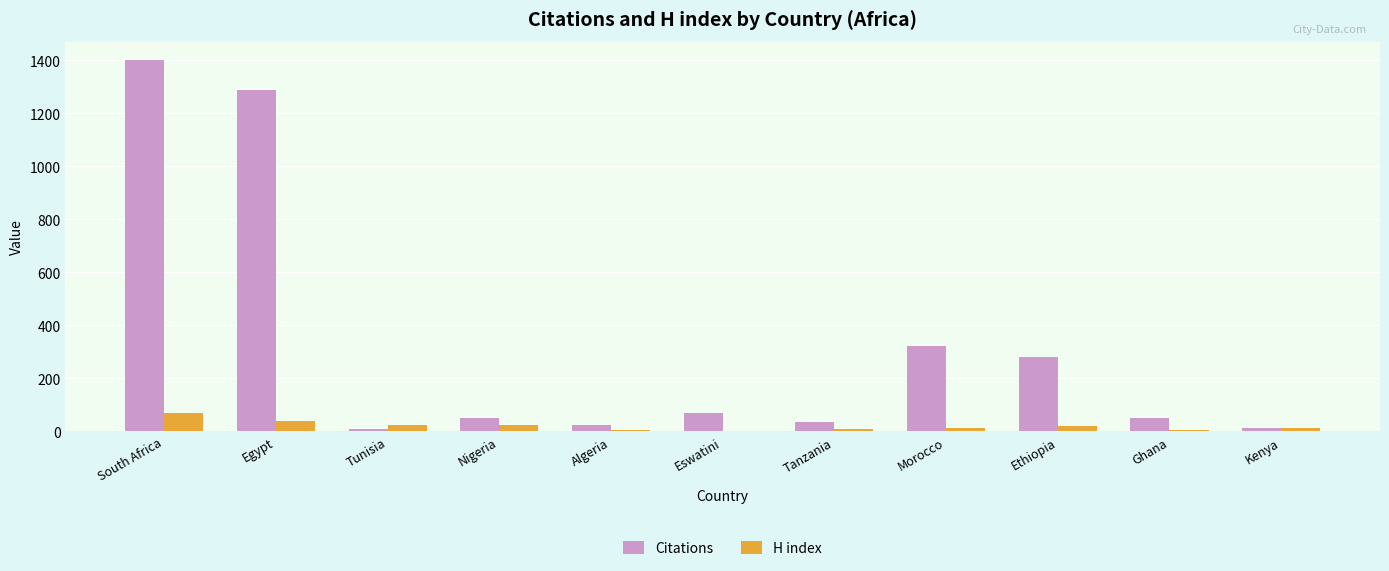

Between Tunisia and Ethiopia, which series saw the biggest shift?

Citations